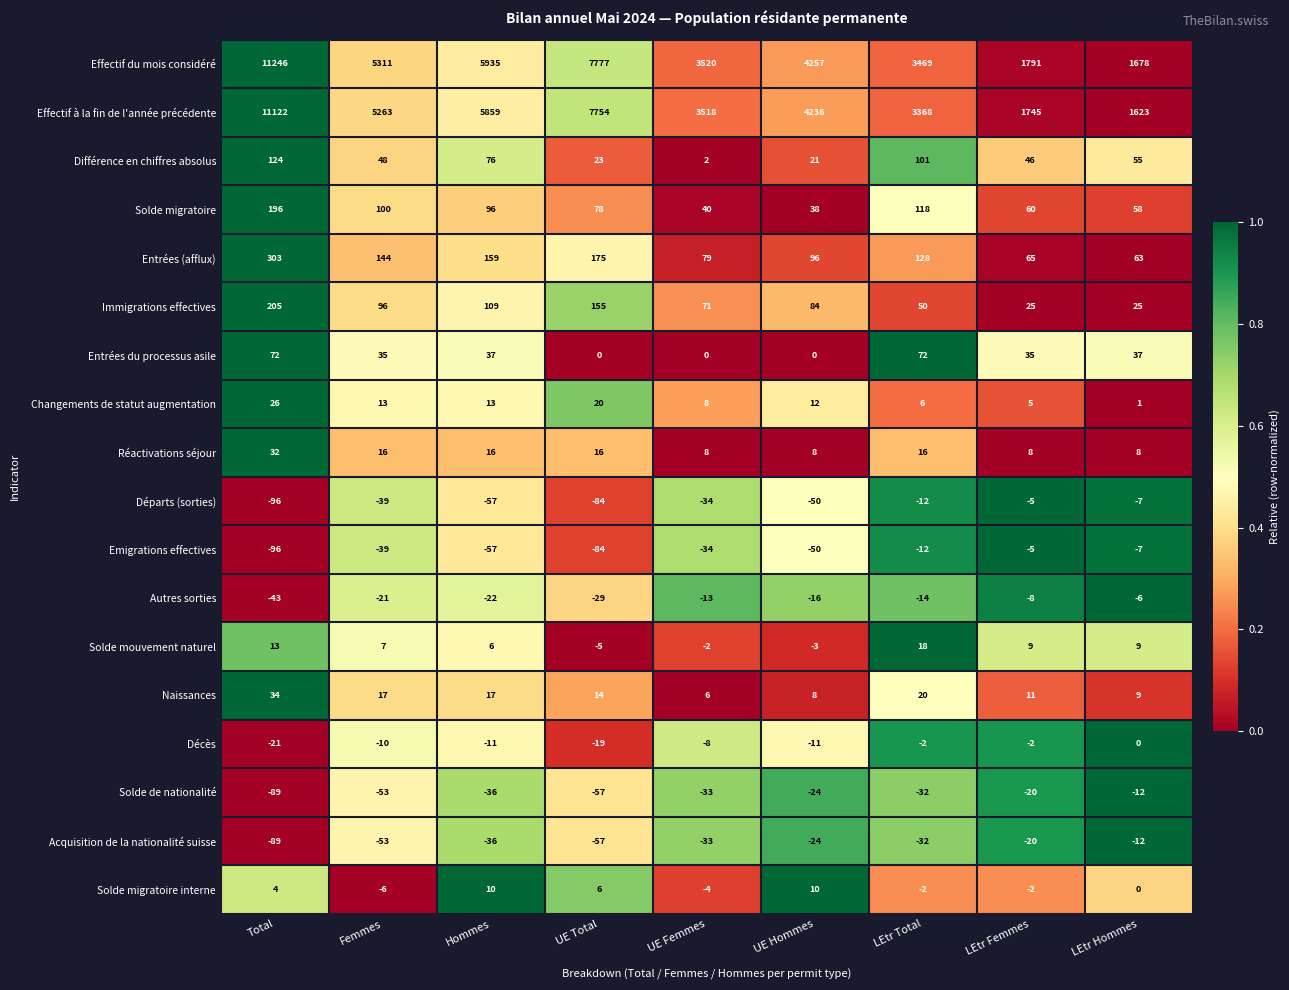

Read the Acquisition de la nationalité suisse value at UE Femmes, to the nearest 5.

-35